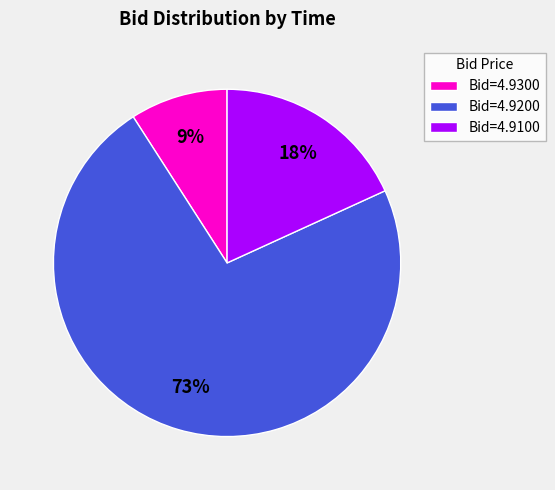

True or false: Bid=4.9100 accounts for 18% of the total.

True